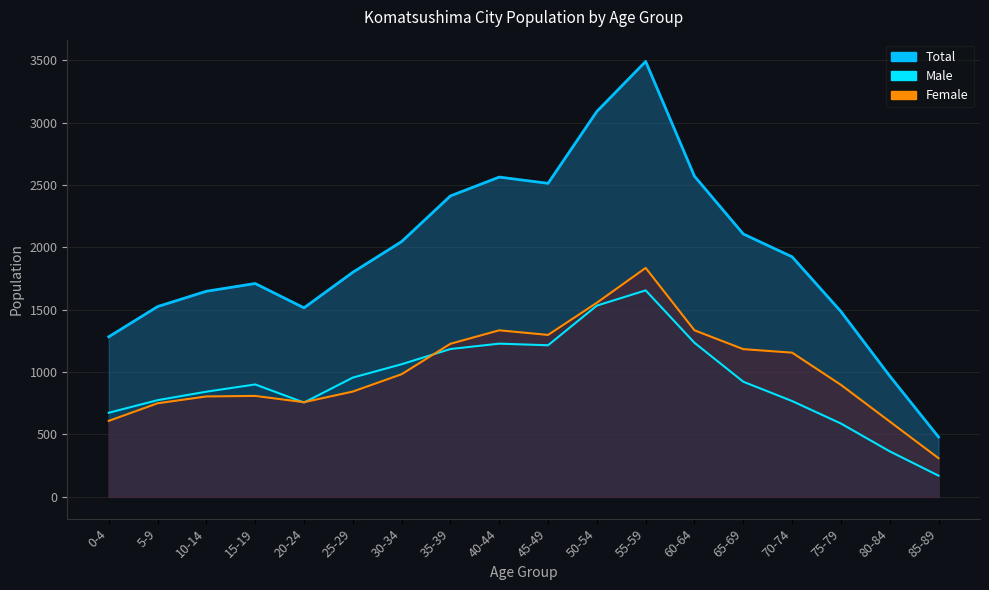

Reading right to left, list all the values displayed in this chart.

Male: 170	365	588	768	923	1235	1655	1533	1215	1228	1185	1063	956	756	901	843	775	674
Female: 310	604	898	1156	1184	1335	1835	1556	1298	1335	1227	983	844	759	809	805	750	609
Total: 480	969	1486	1924	2107	2570	3490	3089	2513	2563	2412	2046	1800	1515	1710	1648	1525	1283